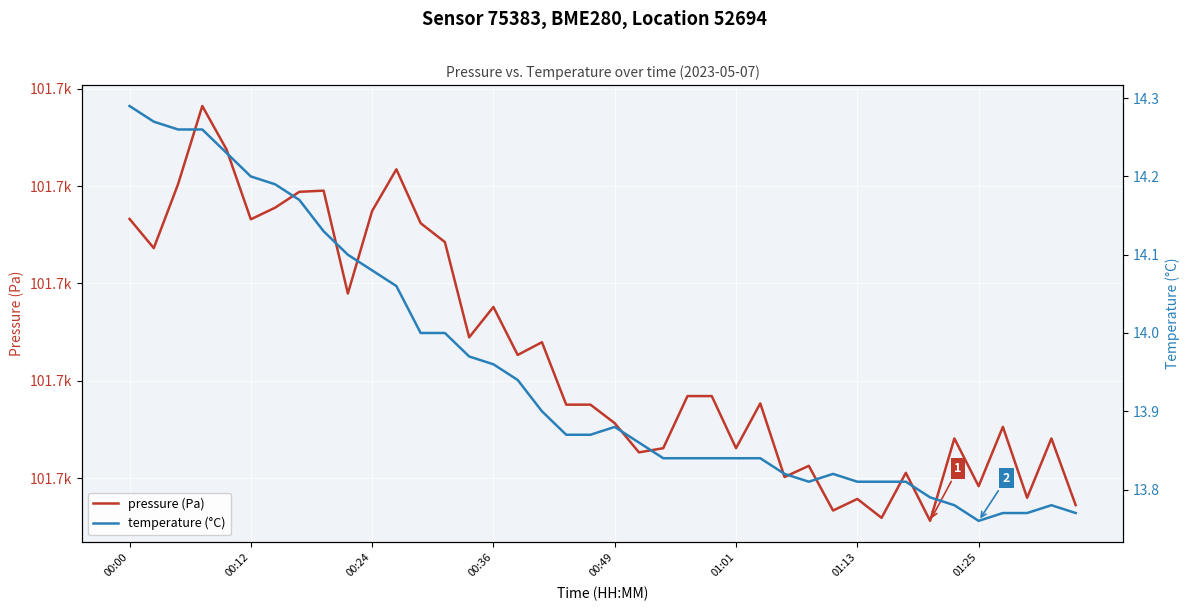

True or false: pressure (Pa) and temperature (°C) cross at least once.

False